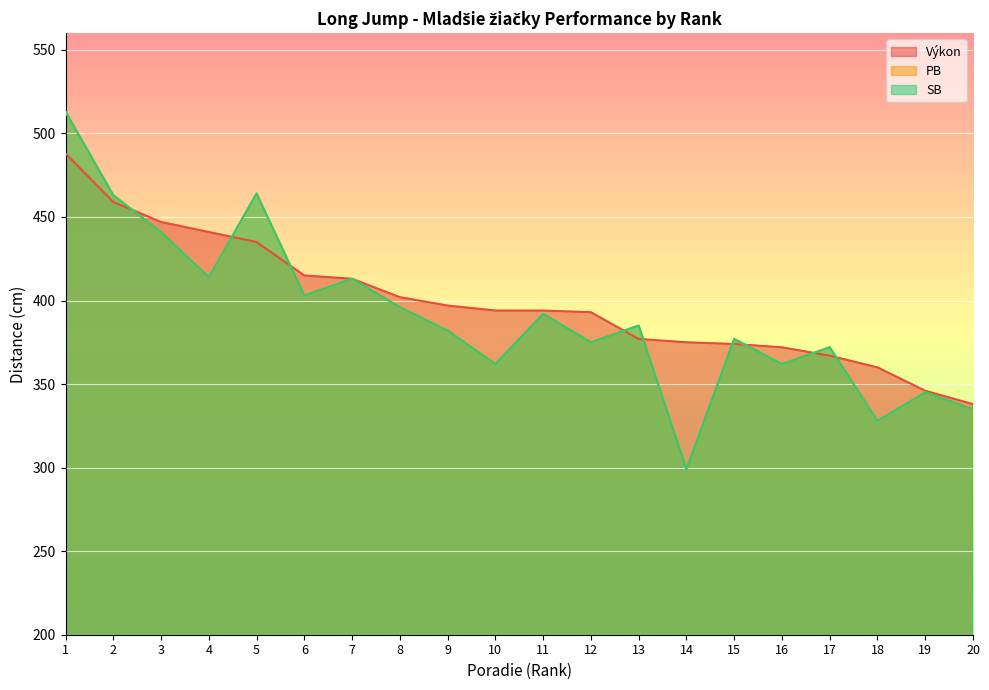

The SB series shows 362 at 10. True or false?

True